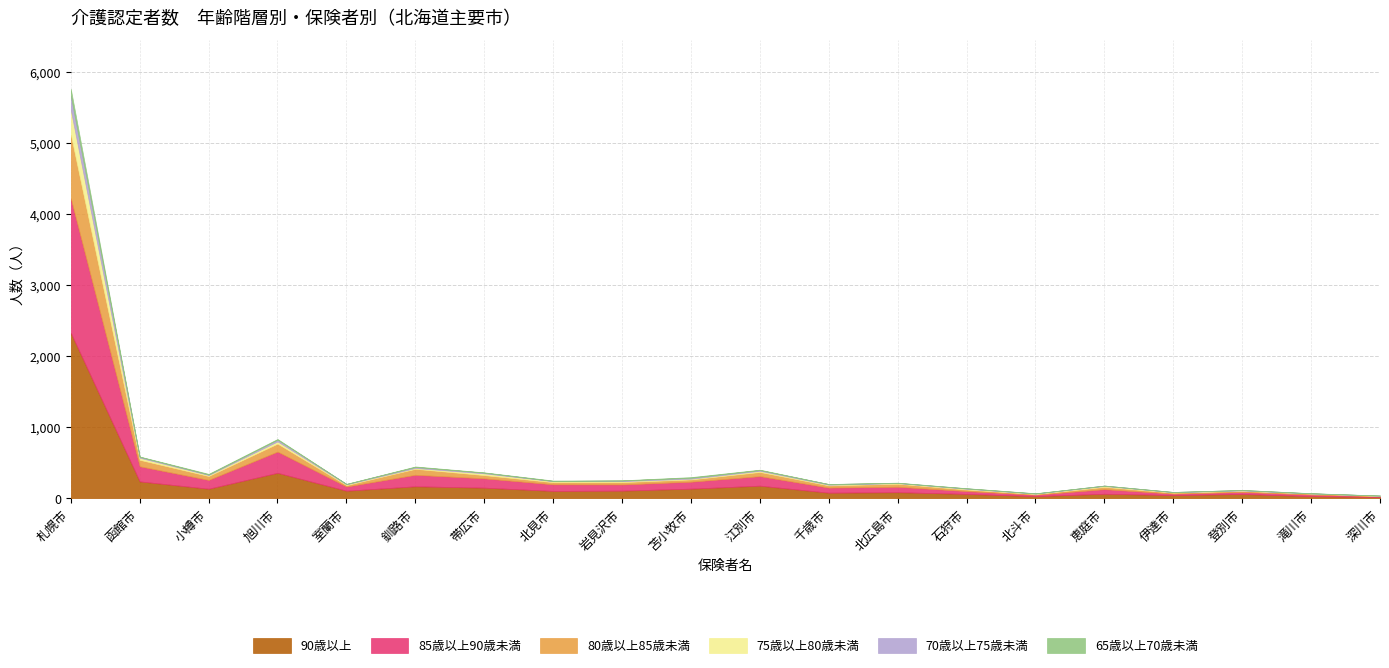

What is the difference between the second highest and minimum values in the 65歳以上70歳未満 series?

10